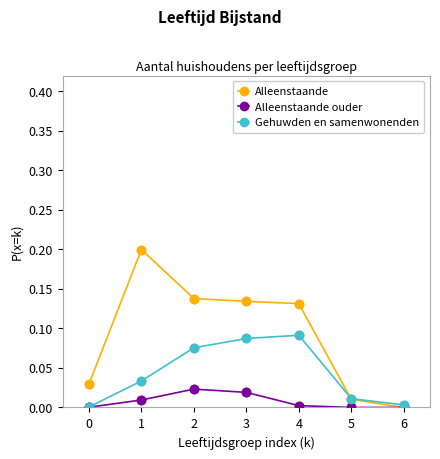

Which series changed the most between 1 and 6?

Alleenstaande